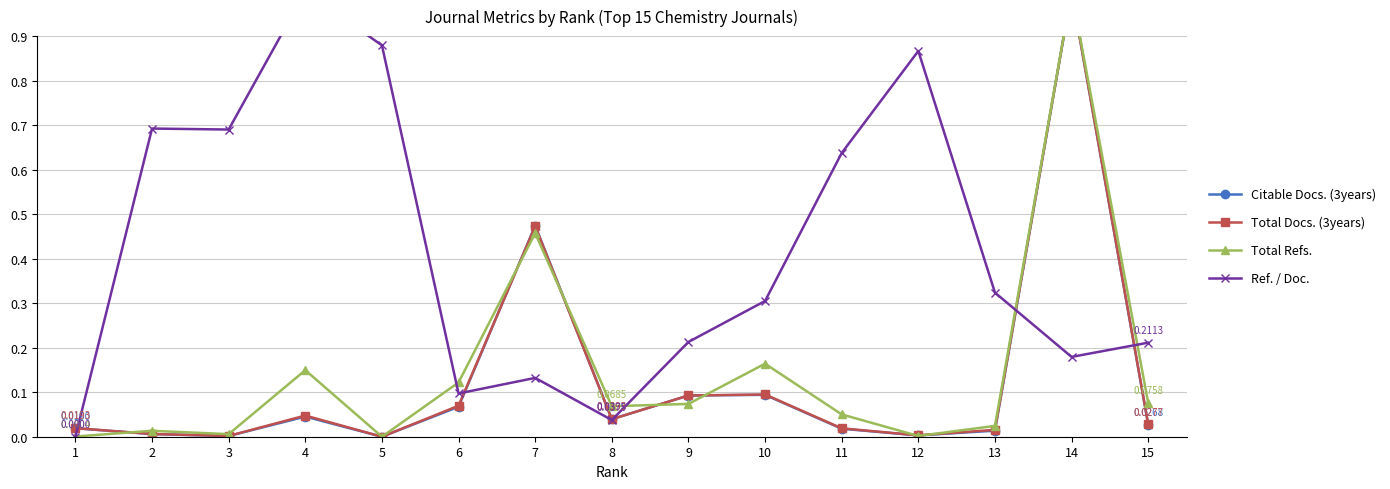

The value of Total Docs. (3years) at 6 is 0.1. True or false?

True